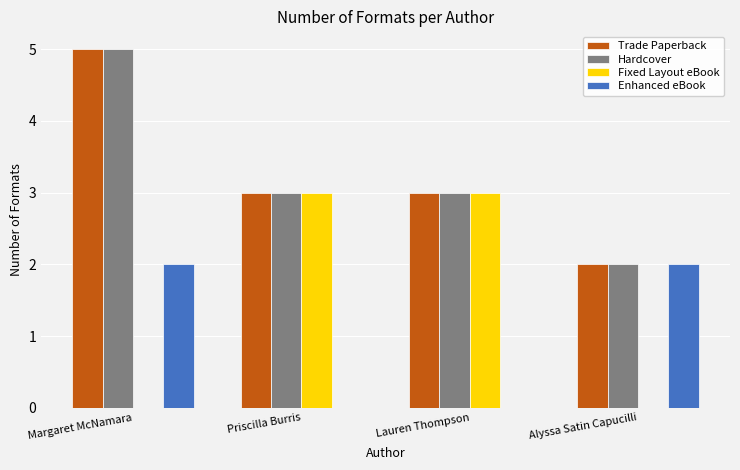

Does the chart contain stacked bars?

No